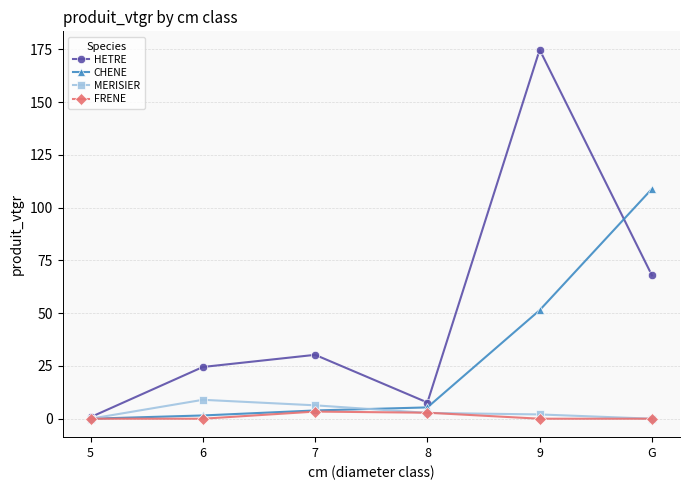

What is the label of the 3rd point from the right?

8